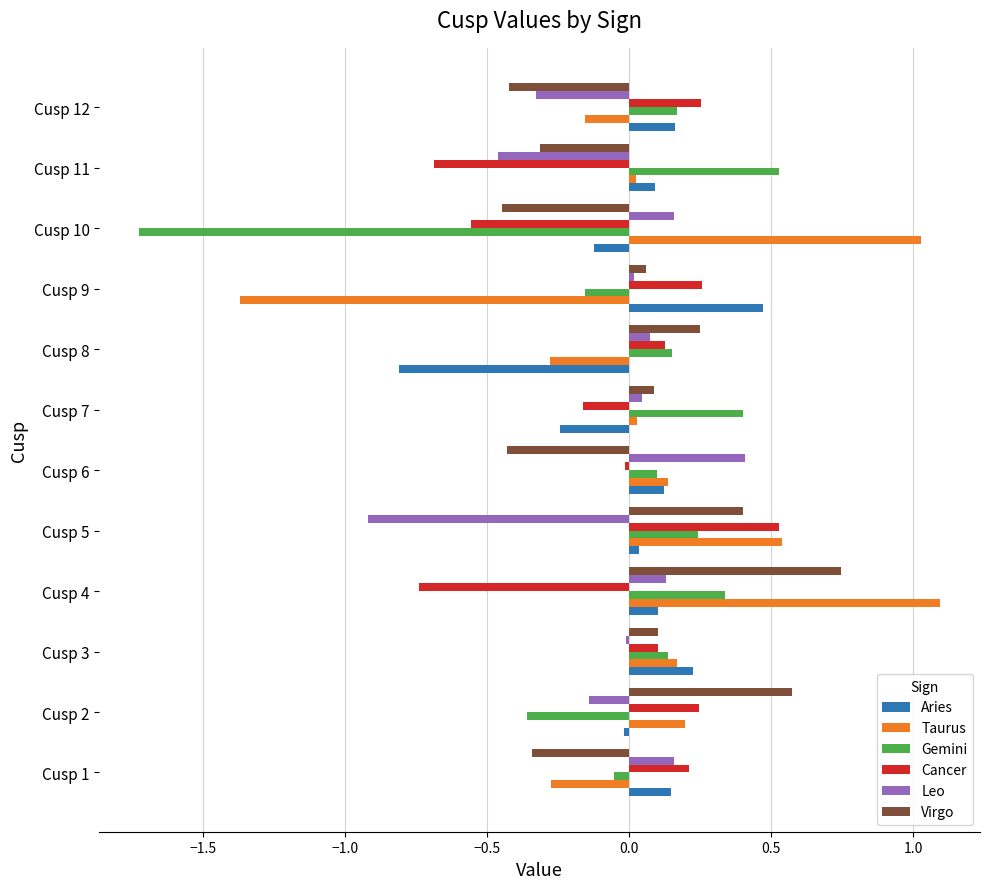

What is the maximum value shown in the chart?

1.1